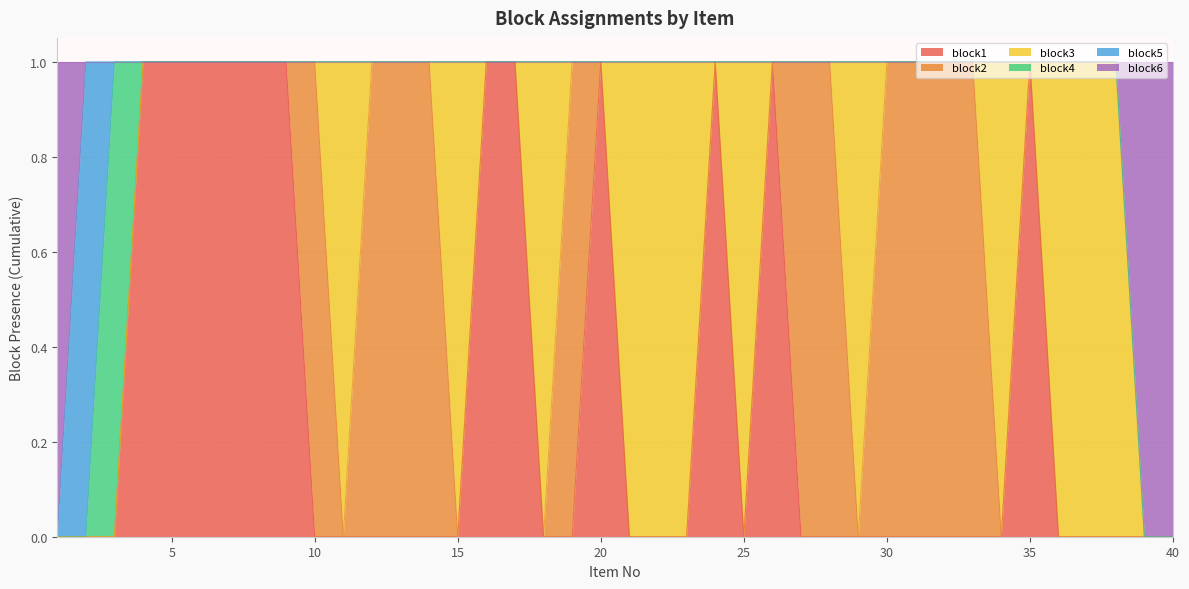

What is the difference between the highest and lowest values at 2?

1